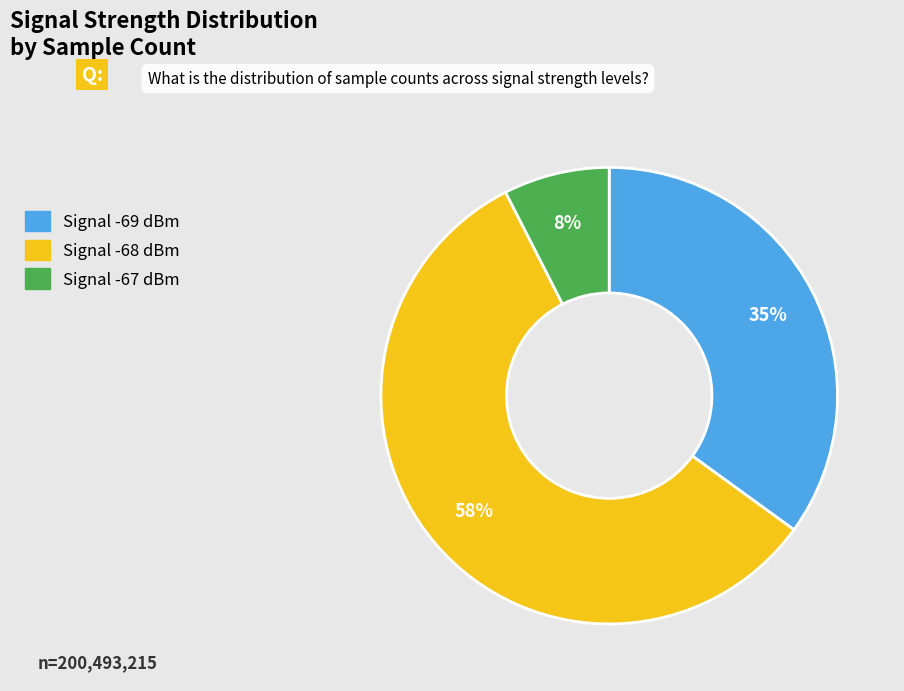

Does any single category account for the majority?

Yes